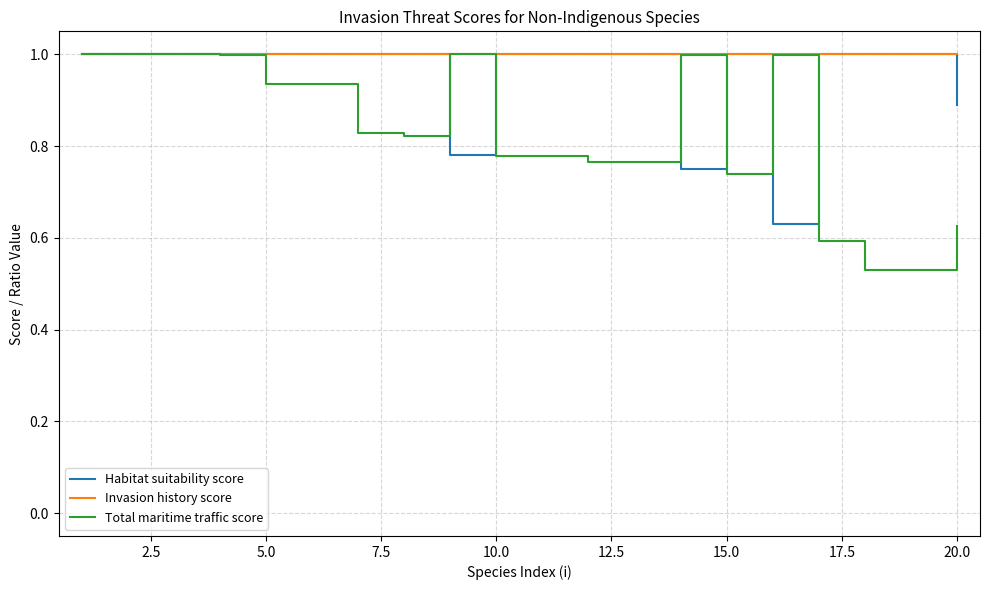

What is the average value of the Invasion history score series?

1.0